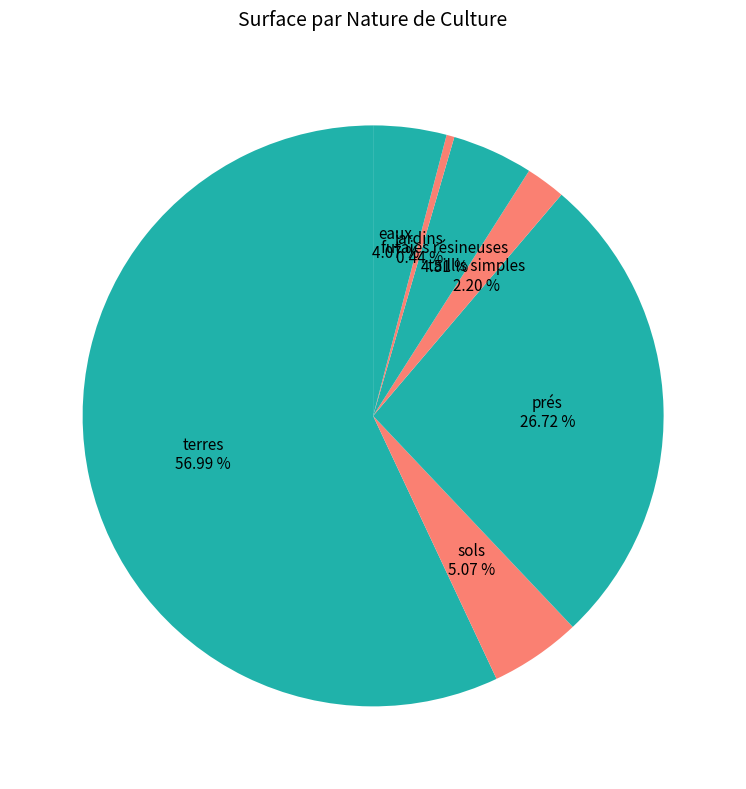

What is the ratio of the value at eaux to the value at terres?

0.1